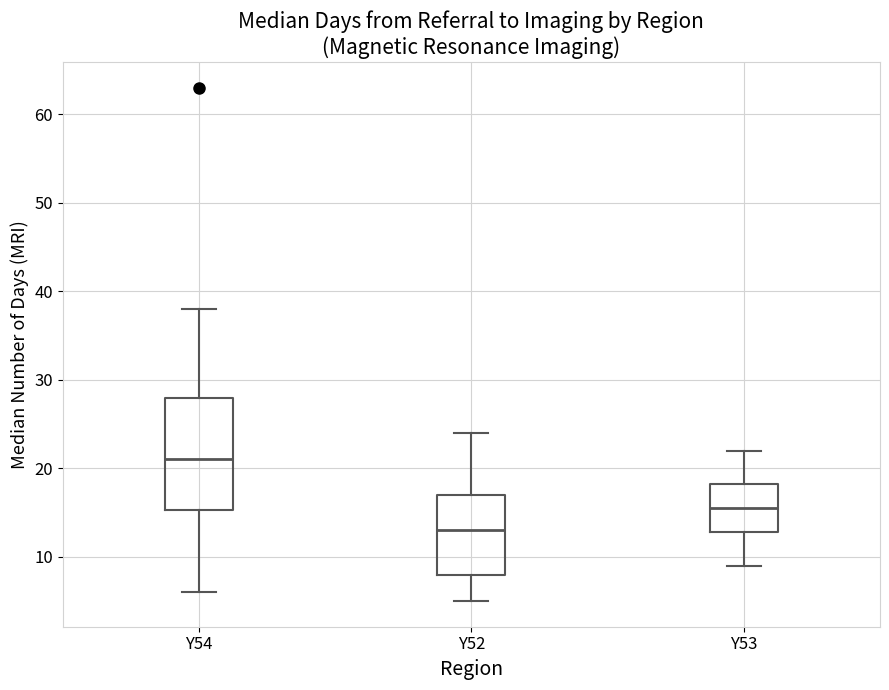

Reading left to right, transcribe this box plot: for each box, give where its median line is, the range the box spans, and where its two whiskers end, as read against the y-axis. The values are not printed on the chart, so give them approximately, as read against the axis.

Y54: median 21, box 15 to 28, whiskers 6 to 38
Y52: median 13, box 8 to 17, whiskers 5 to 24
Y53: median 16, box 13 to 18, whiskers 9 to 22